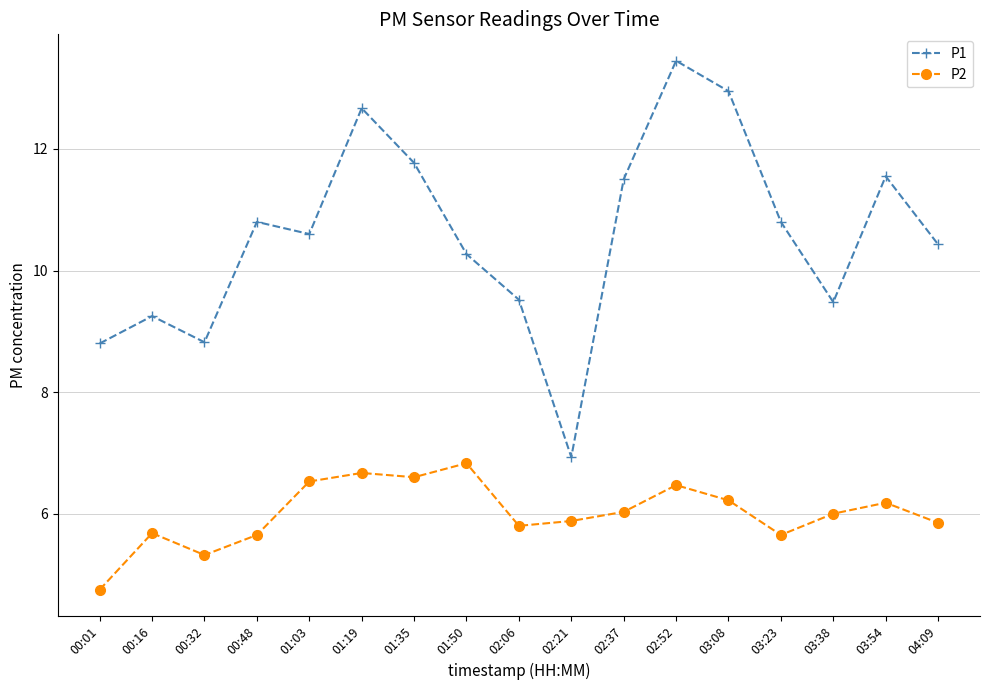

What is the spread (max minus min) of values at 04:09?

4.6